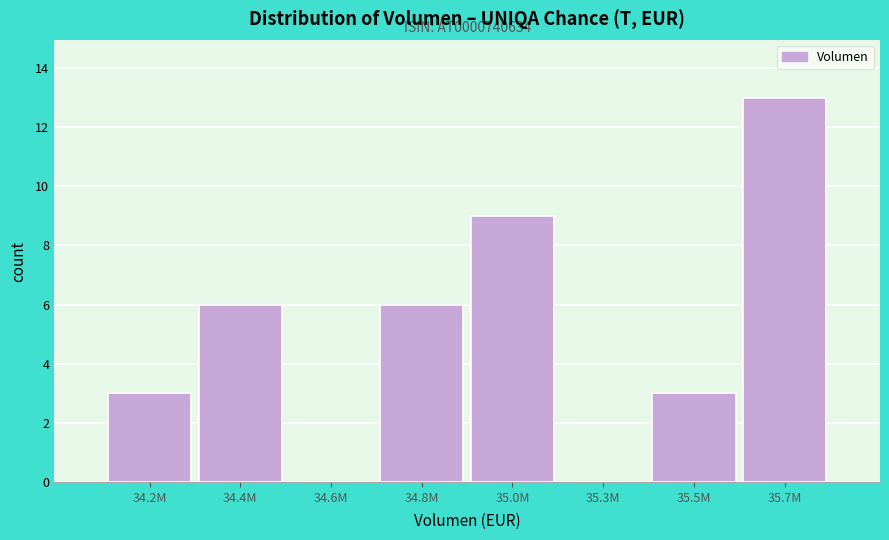

Reading left to right, list all the values displayed in this chart.

34.2M=3	34.4M=6	34.6M=0	34.8M=6	35.0M=9	35.3M=0	35.5M=3	35.7M=13